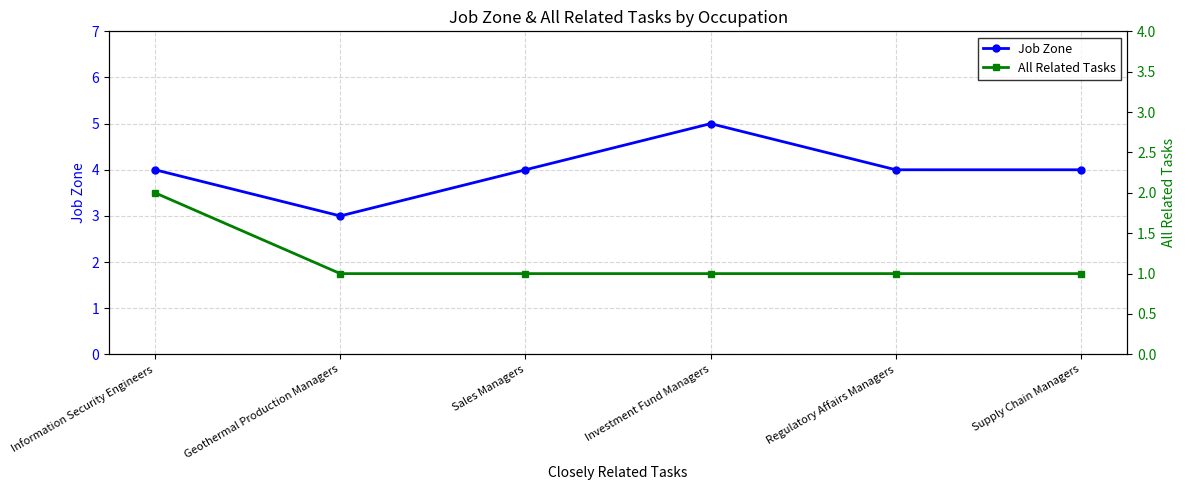

What are all the series names shown in the legend?

Job Zone, All Related Tasks